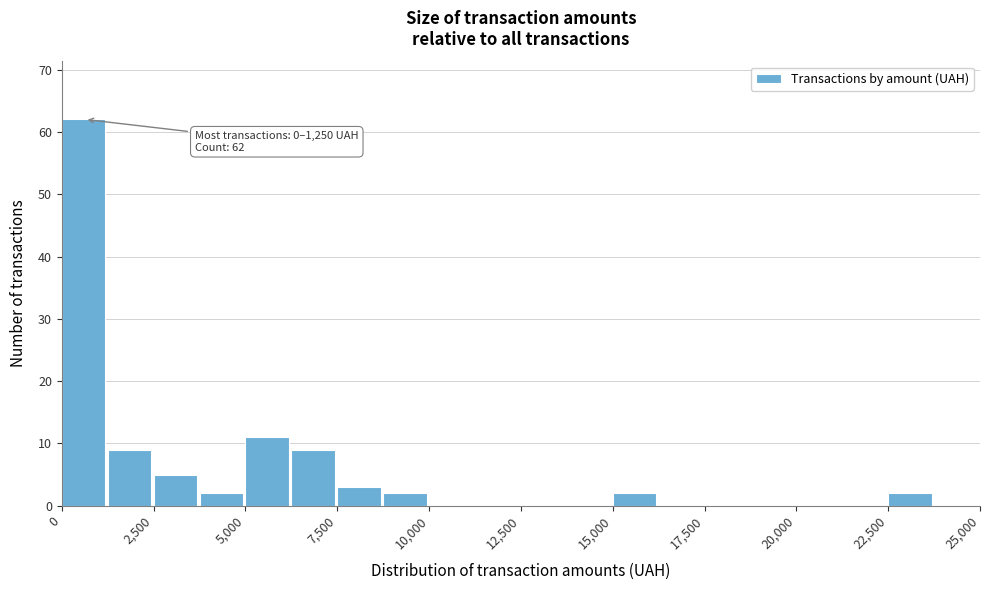

Read against the x-axis, roughly where is the centre of the tallest bar?

500